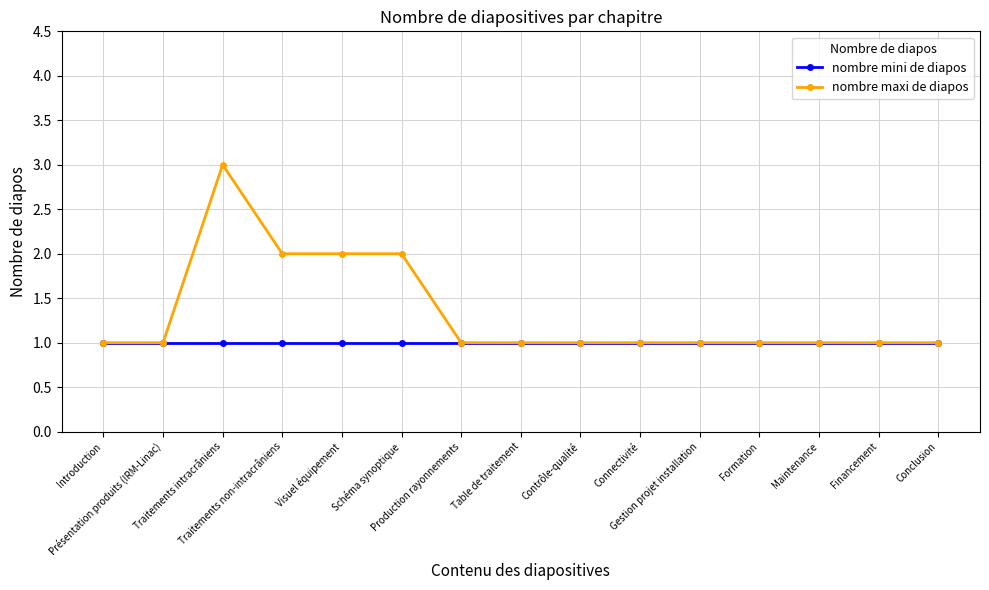

What is the label of the 3rd point from the left?

Traitements intracrâniens